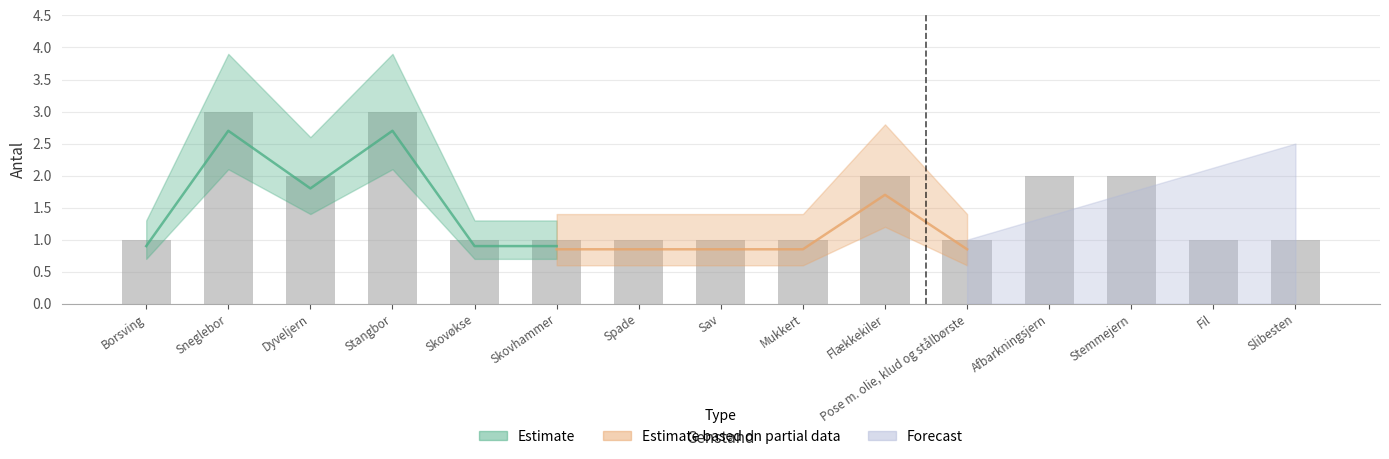

Rank the categories by value from lowest to highest.

Borsving, Skovøkse, Skovhammer, Spade, Sav, Mukkert, Pose m. olie, klud og stålbørste, Fil, Slibesten, Dyveljern, Flækkekiler, Afbarkningsjern, Stemmejern, Sneglebor, Stangbor